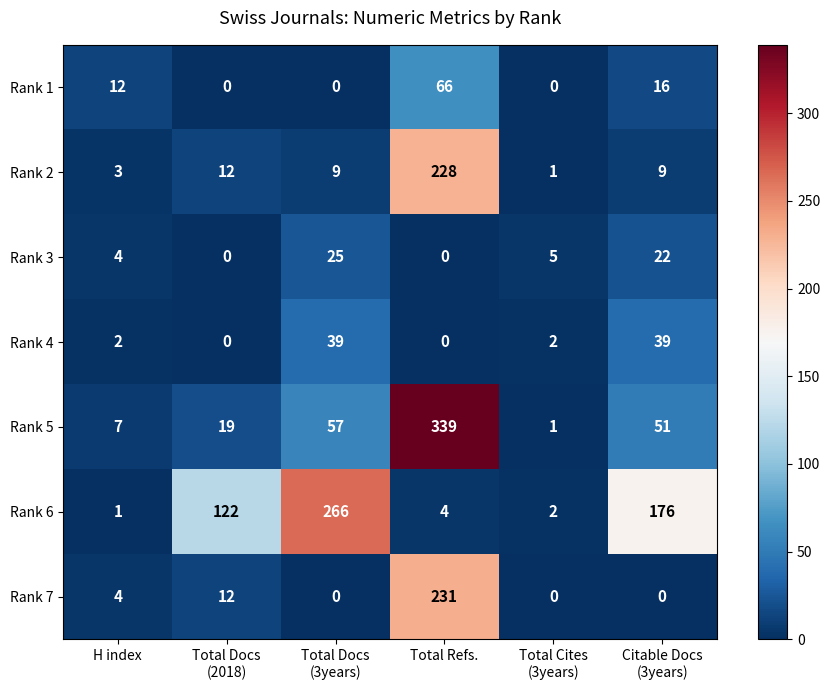

Which series changed the most between H index and Total Refs.?

Rank 5